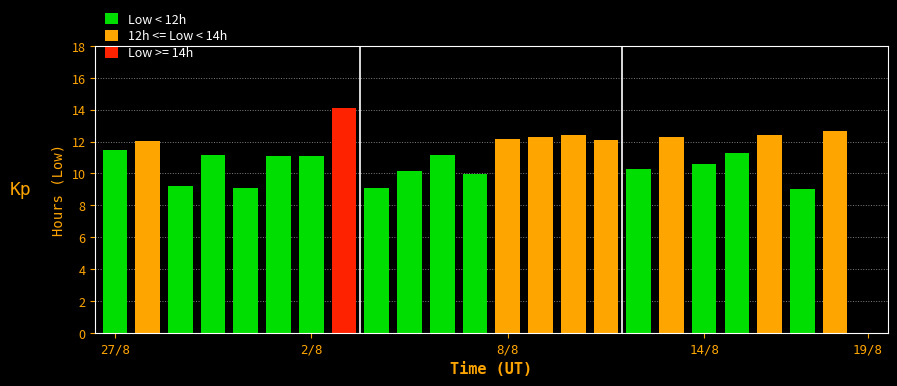

What is the greatest value displayed?

14.1